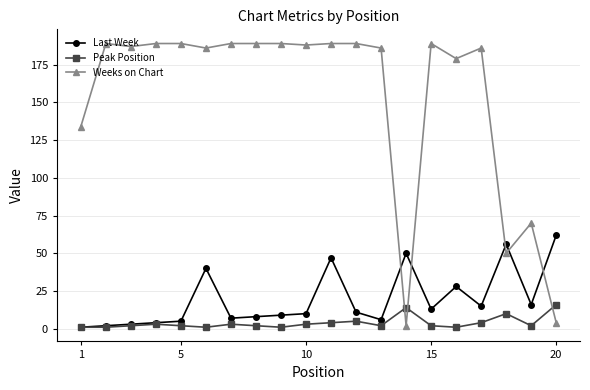

Does the chart have visible grid lines?

Yes